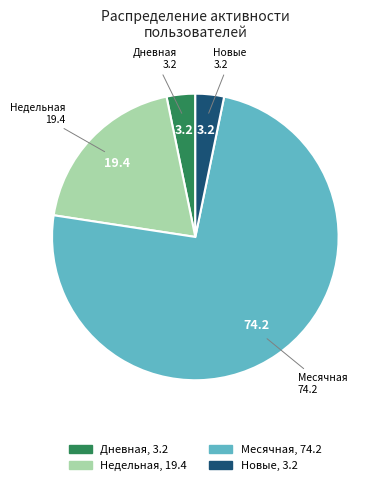

Is there a majority slice in this chart?

Yes